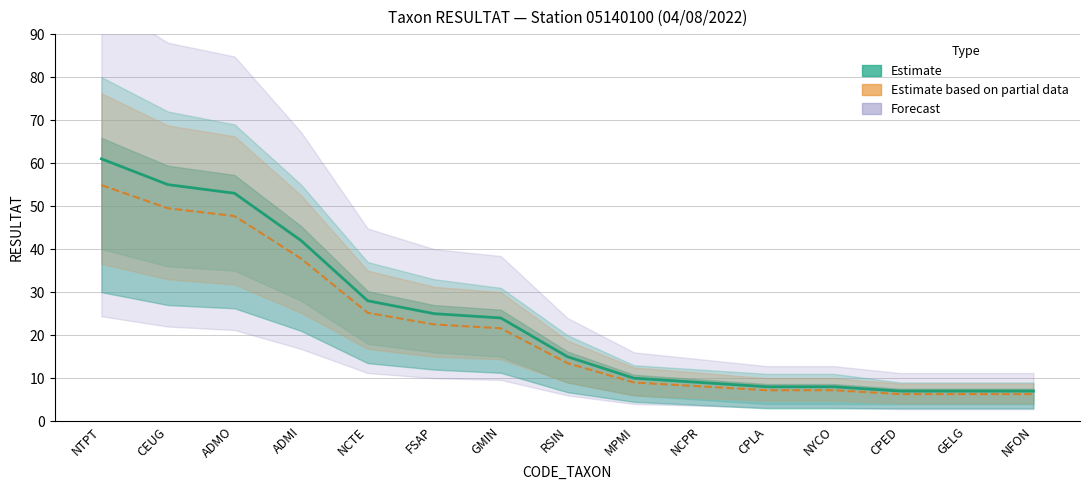

What is the sum of all Partial estimate values?

323.1